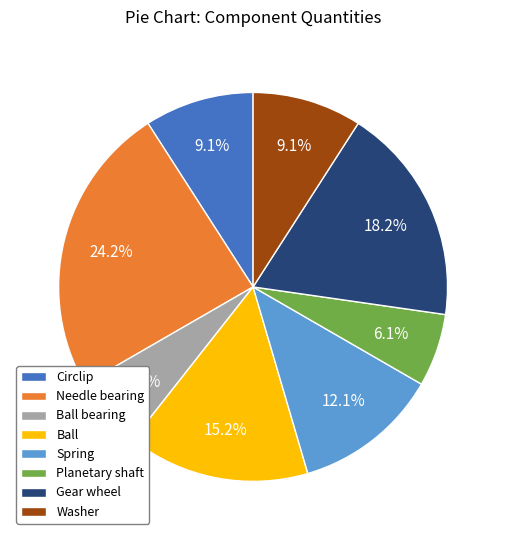

What percentage do Planetary shaft and Needle bearing together represent?

30.3%